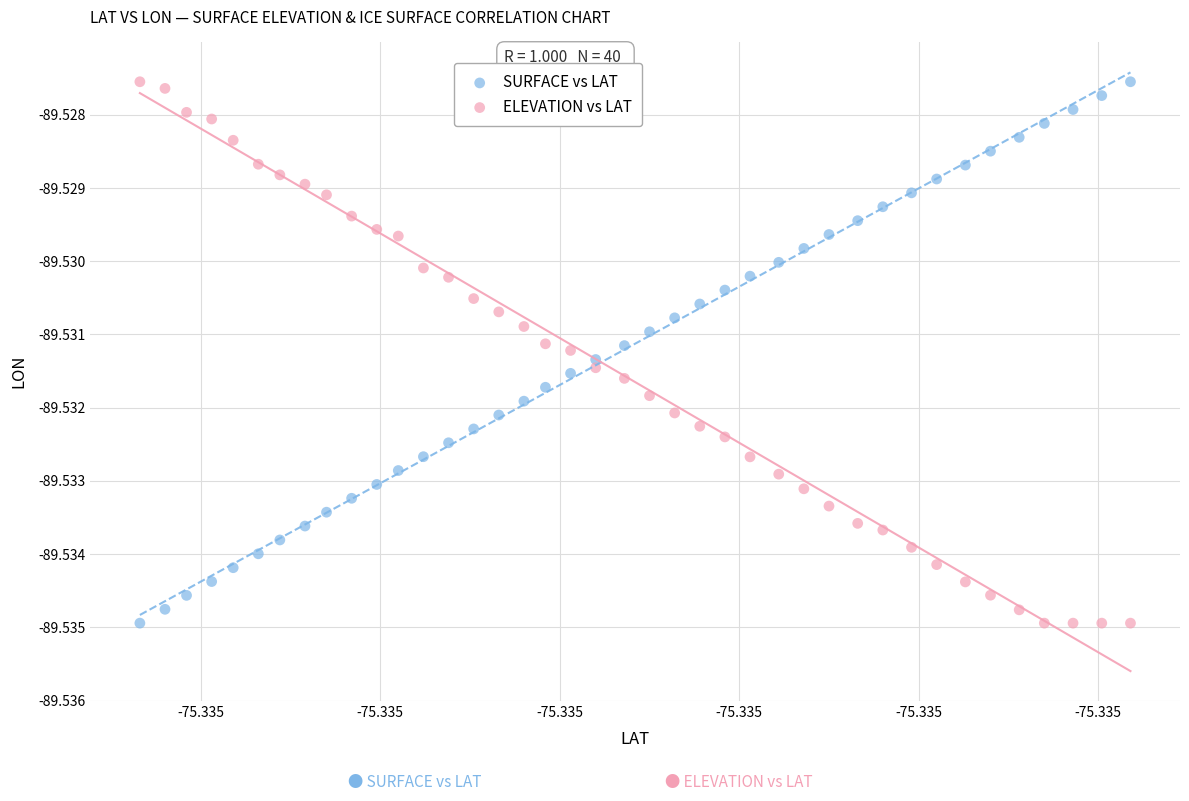

Count the number of points in this scatter plot.

80